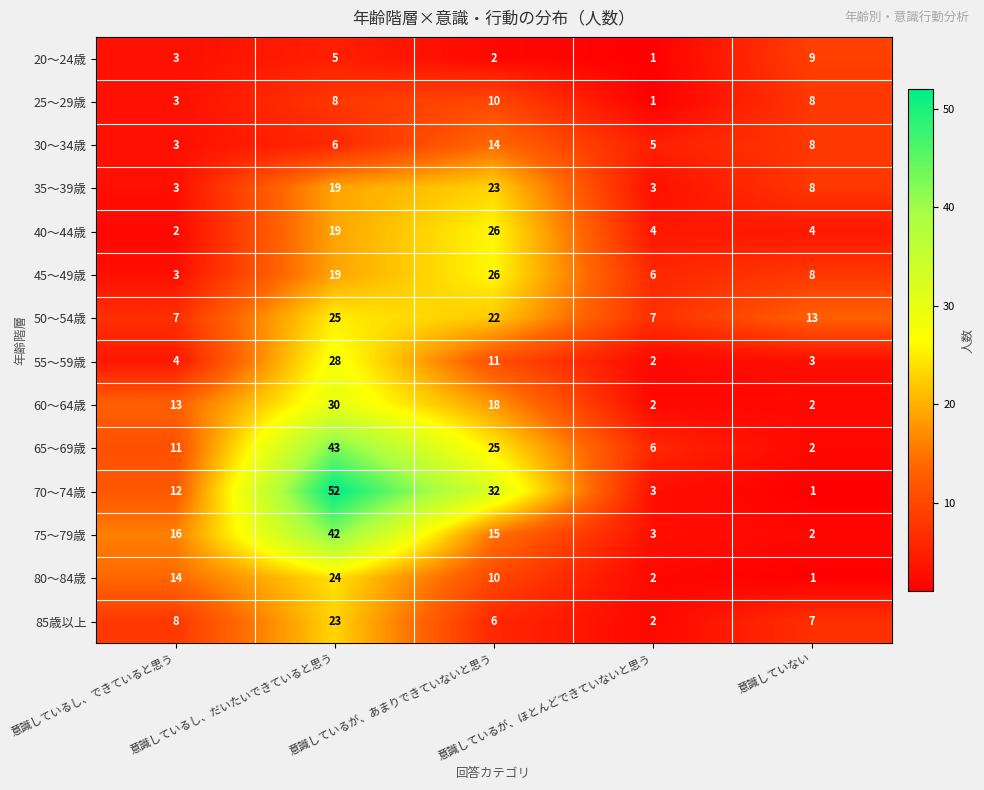

At which label is 85歳以上 closest to 12?

意識しているし、できていると思う